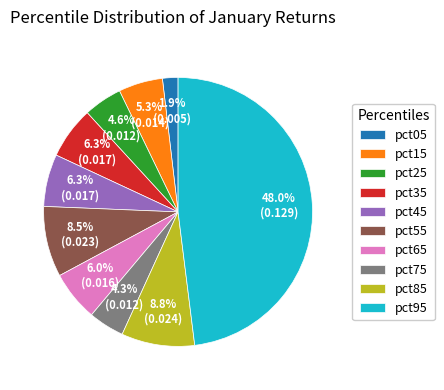

To the nearest percent, what portion does pct05 represent?

2%